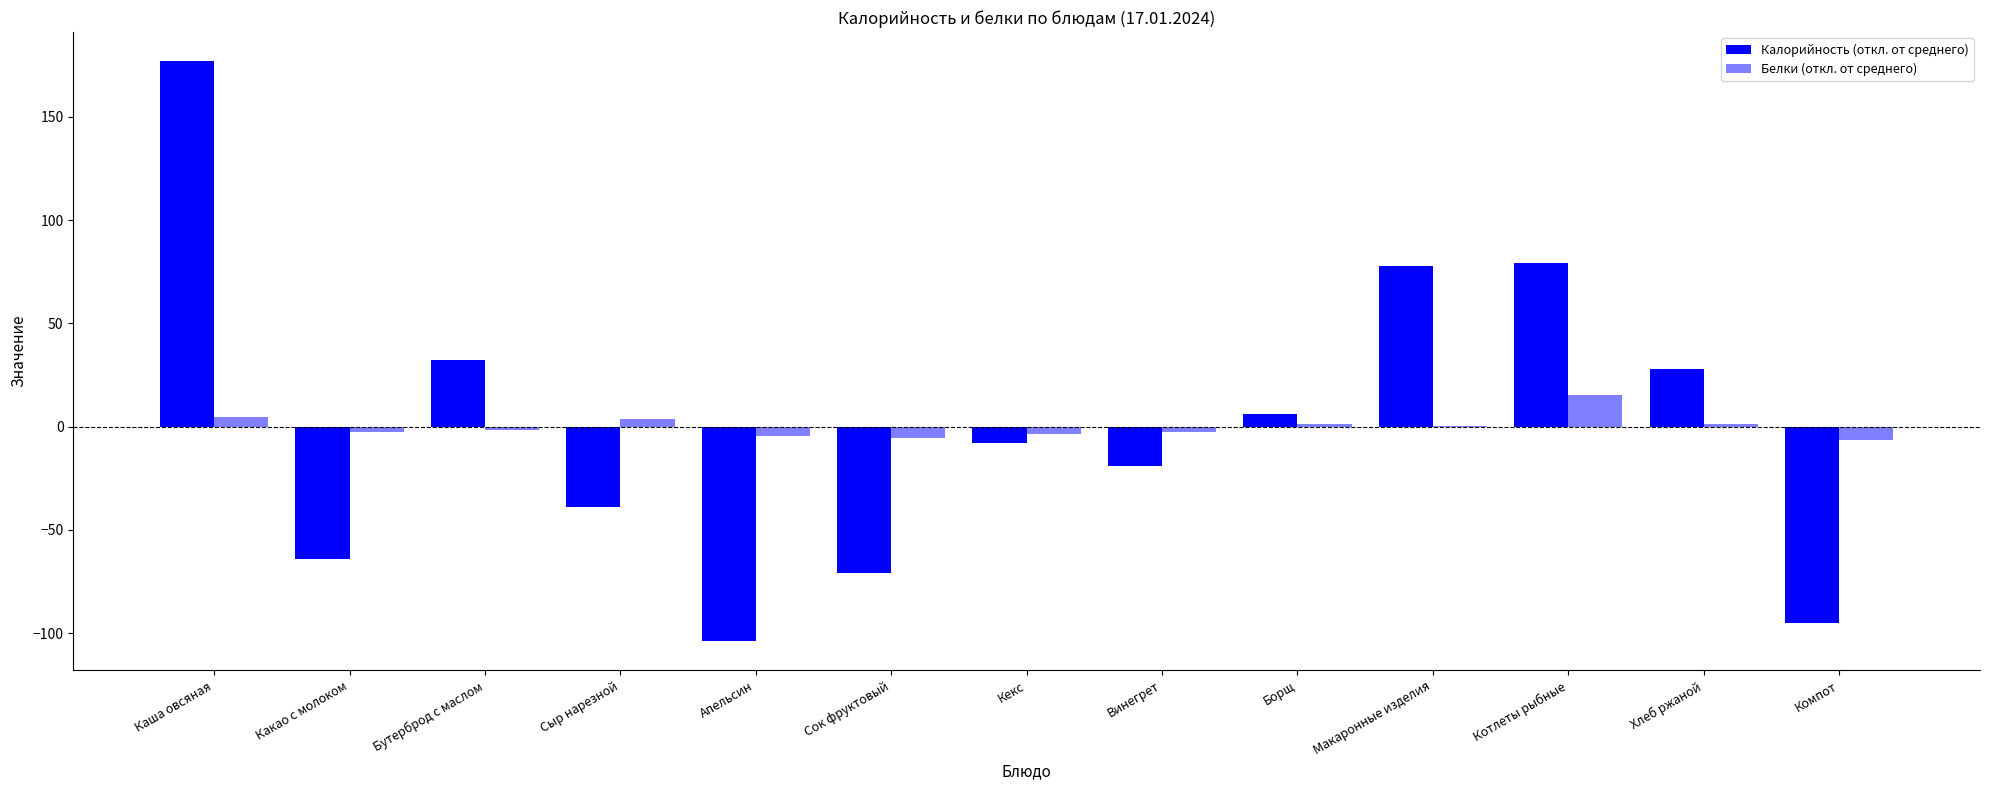

How many groups of bars are there?

13